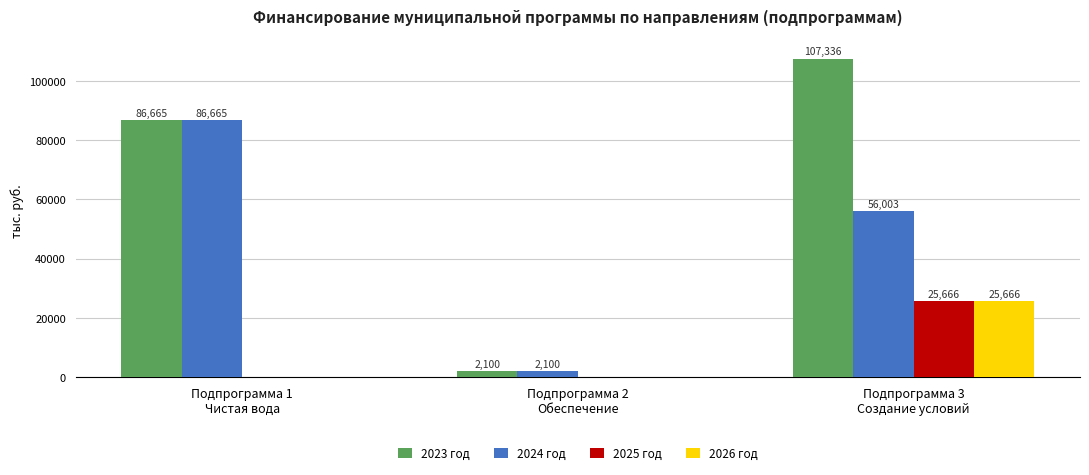

What is the sum of all 2024 год values?

144768.0